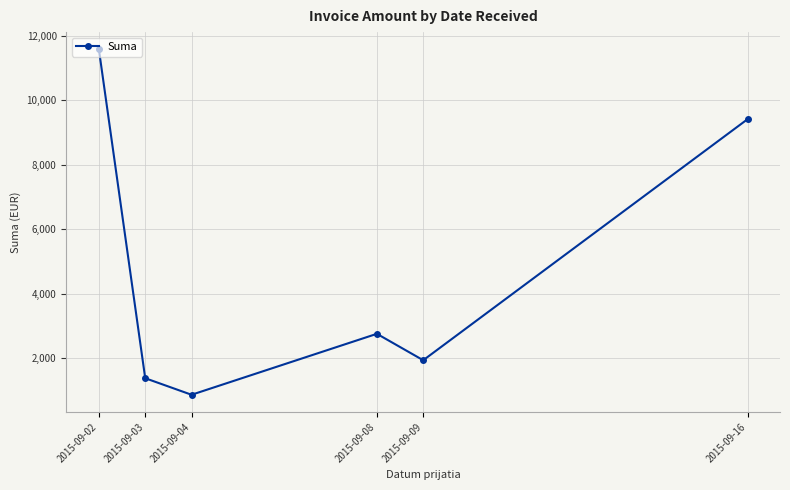

What is the value of the 2nd point from the left?

1373.7